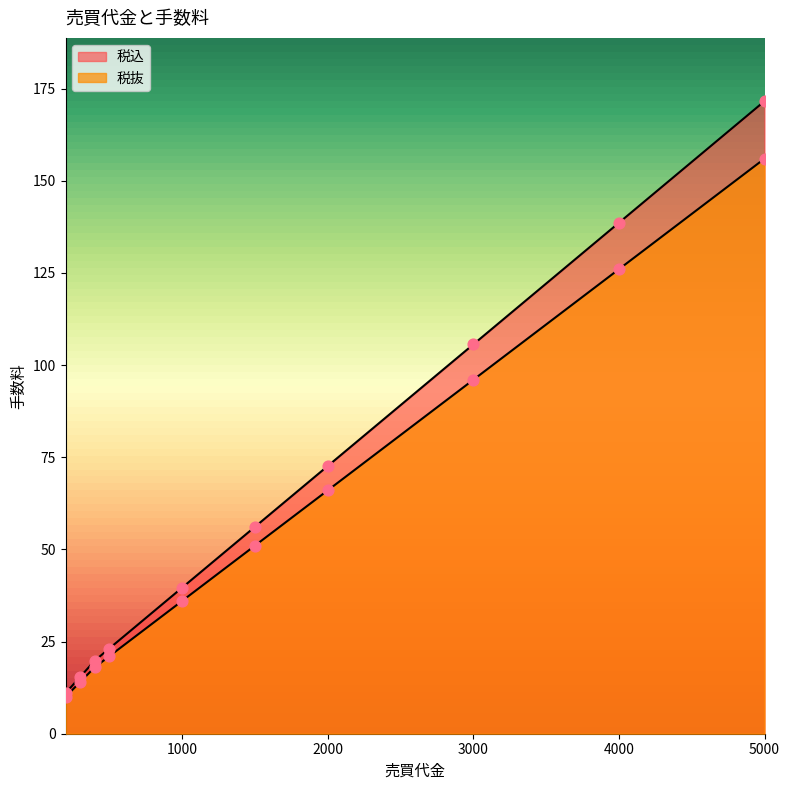

Is the value of 税込 at 1500 greater than the value of 税抜 at 4000?

No